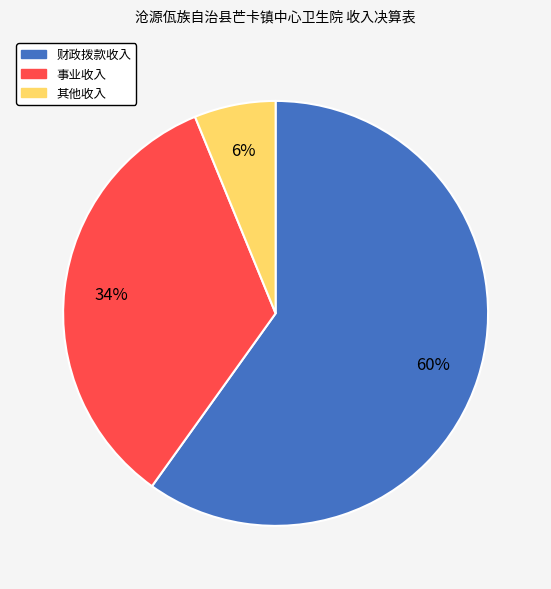

The 财政拨款收入 slice represents 55% of the pie. True or false?

False